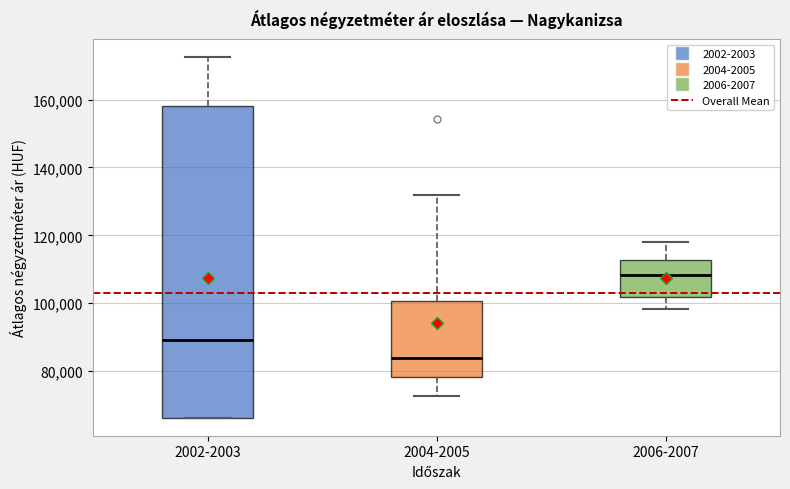

Reading left to right, transcribe this box plot: for each box, give where its median line is, the range the box spans, and where its two whiskers end, as read against the y-axis. The values are not printed on the chart, so give them approximately, as read against the axis.

2002-2003: median 90000, box 66000 to 158000, whiskers 66000 to 172000
2004-2005: median 84000, box 78000 to 100000, whiskers 72000 to 132000
2006-2007: median 108000, box 102000 to 112000, whiskers 98000 to 118000